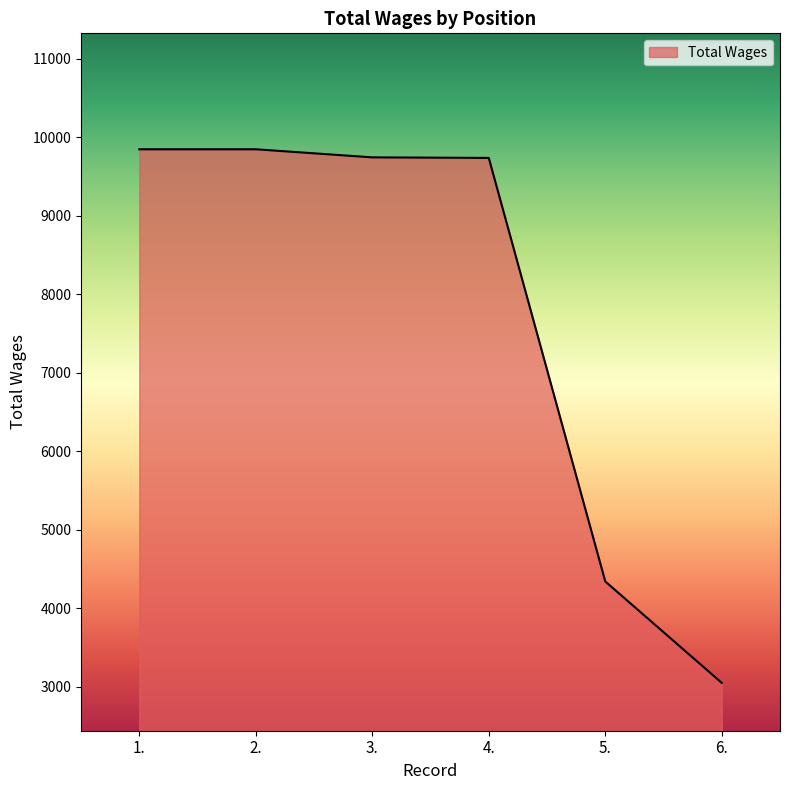

What is the sum of all values?

46575